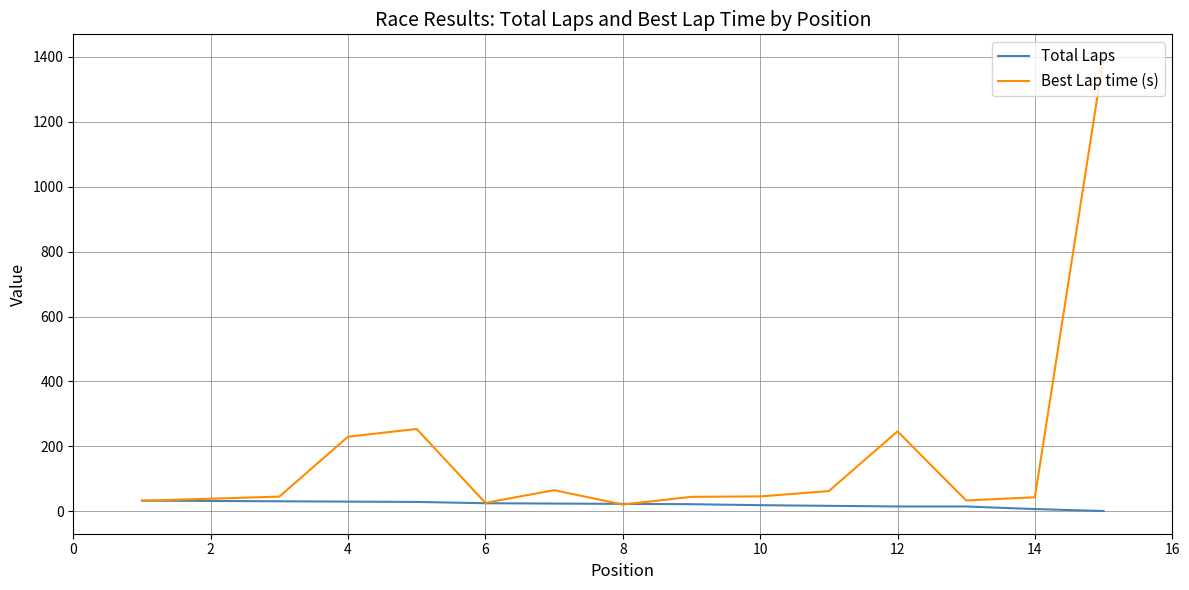

What is the maximum value for Total Laps?

33.0